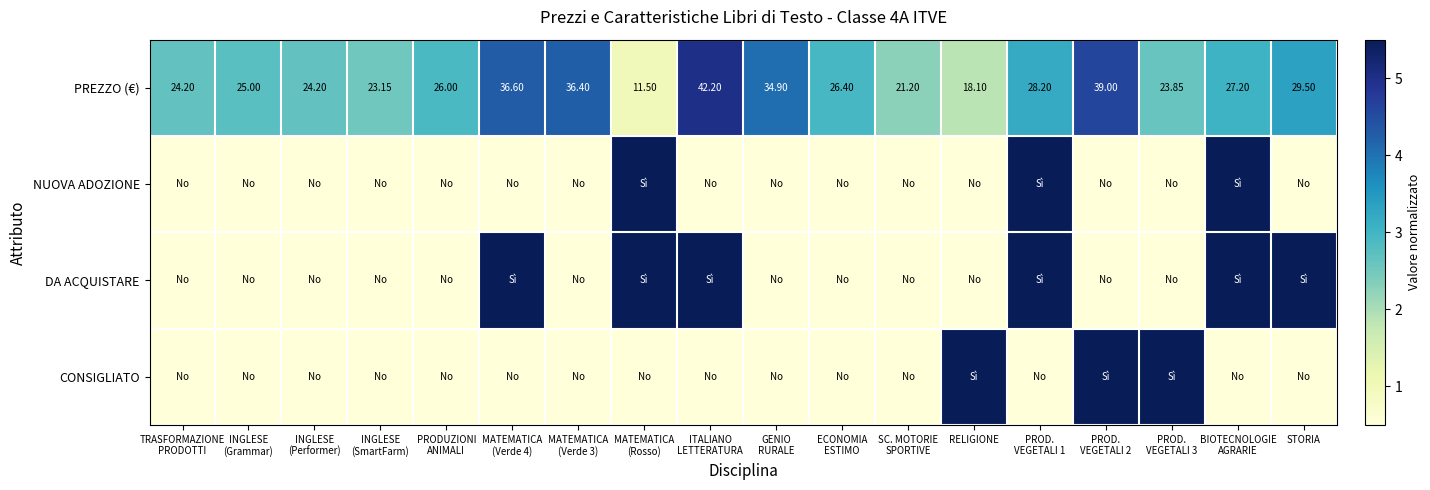

Rank the categories by CONSIGLIATO value from lowest to highest.

TRASFORMAZIONE PRODOTTI, INGLESE (Grammar), INGLESE (Performer), INGLESE (SmartFarm), PRODUZIONI ANIMALI, MATEMATICA (Verde 4), MATEMATICA (Verde 3), MATEMATICA (Rosso), ITALIANO LETTERATURA, GENIO RURALE, ECONOMIA ESTIMO, SC. MOTORIE SPORTIVE, PROD. VEGETALI 1, BIOTECNOLOGIE AGRARIE, STORIA, RELIGIONE, PROD. VEGETALI 2, PROD. VEGETALI 3